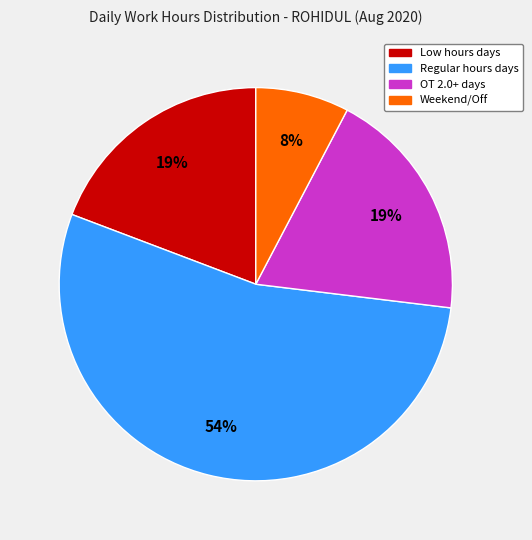

Is there any slice that represents more than half of the pie?

Yes